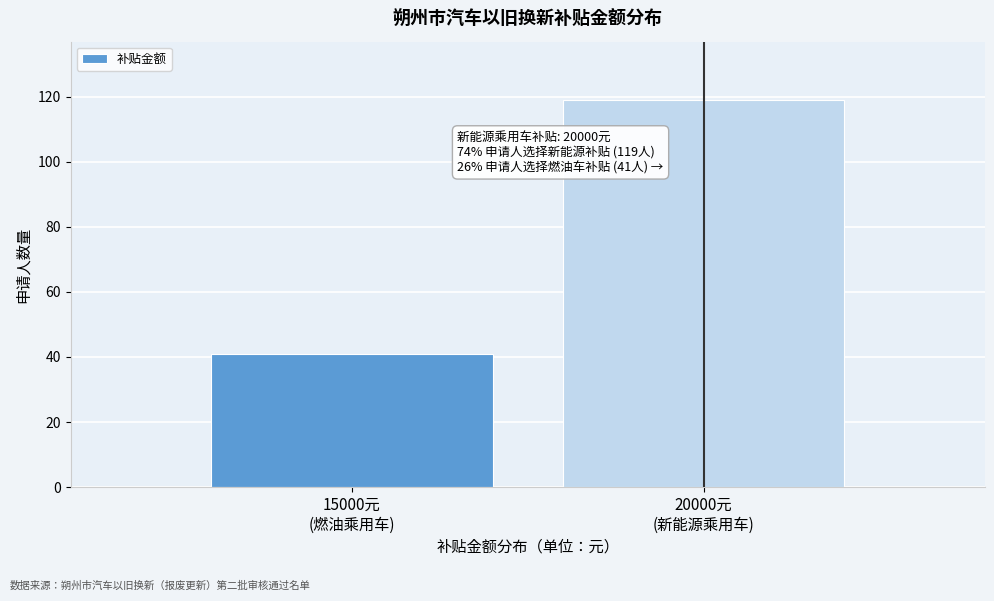

Reading left to right, extract all data points from this chart.

41	119